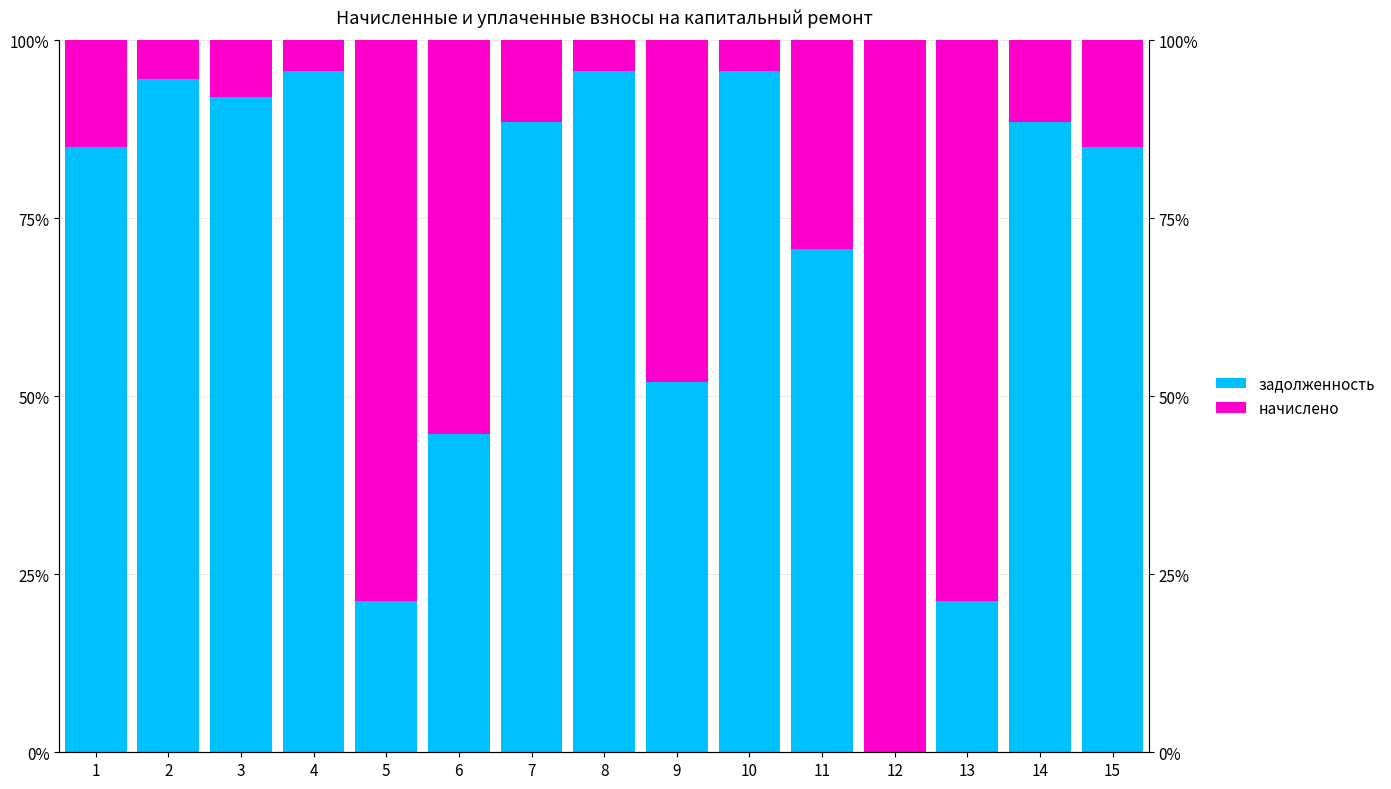

Reading left to right, extract all data points from this chart.

задолженность: 85.0	94.6	92.1	95.7	21.3	44.7	88.5	95.7	52.0	95.7	70.7	0.0	21.3	88.5	85.0
начислено: 15.0	5.4	7.9	4.3	78.7	55.3	11.5	4.3	48.0	4.3	29.3	100.0	78.7	11.5	15.0